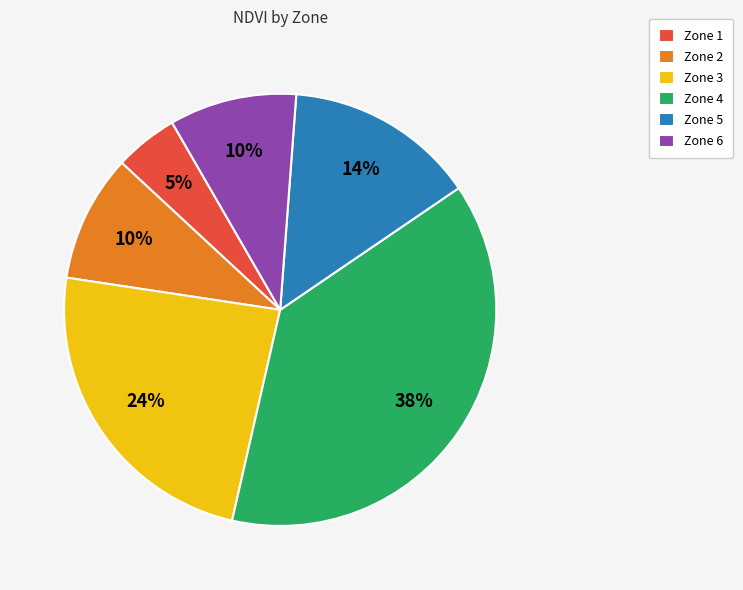

True or false: Zone 3 accounts for 35% of the total.

False